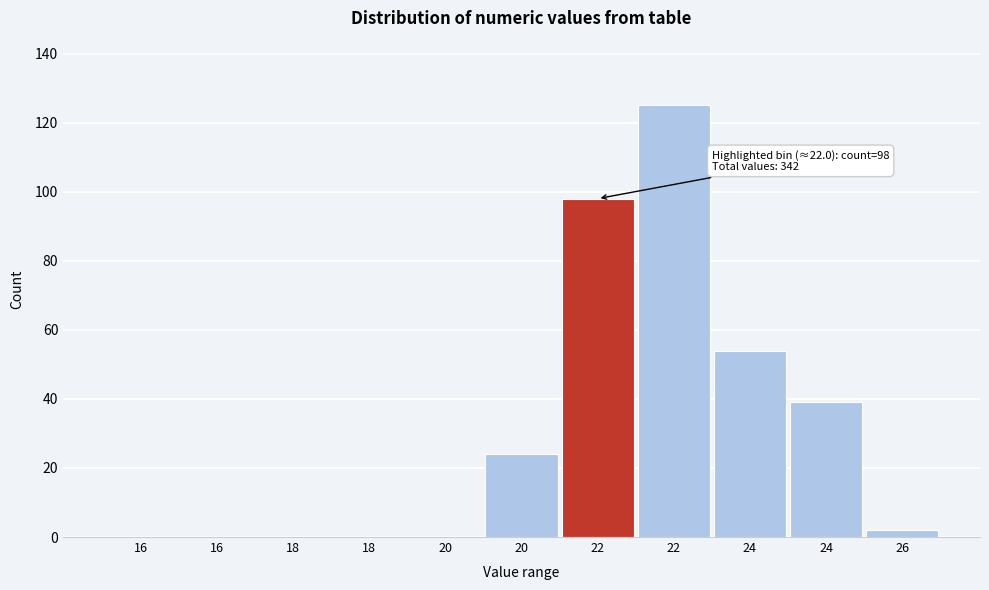

Are the bars horizontal?

No